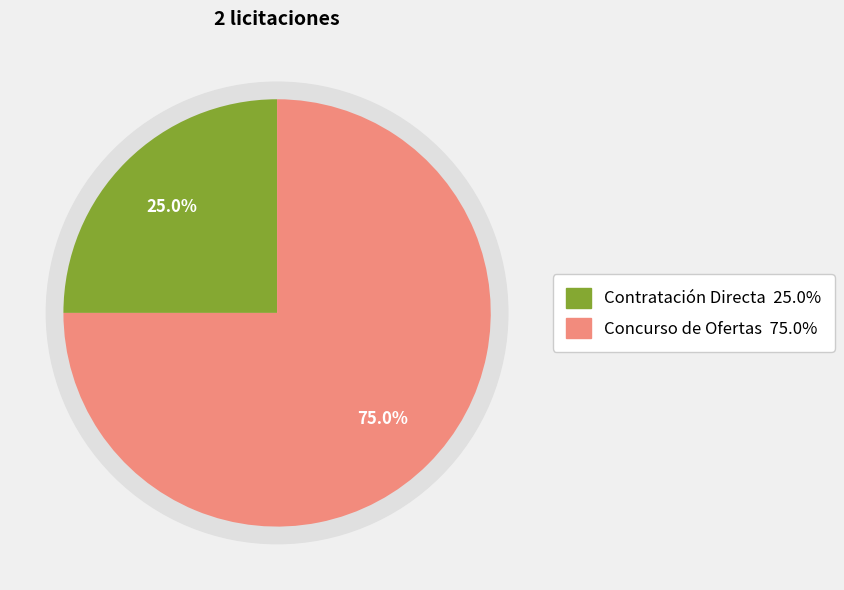

What percentage is the Concurso de Ofertas slice, to the nearest percent?

75%